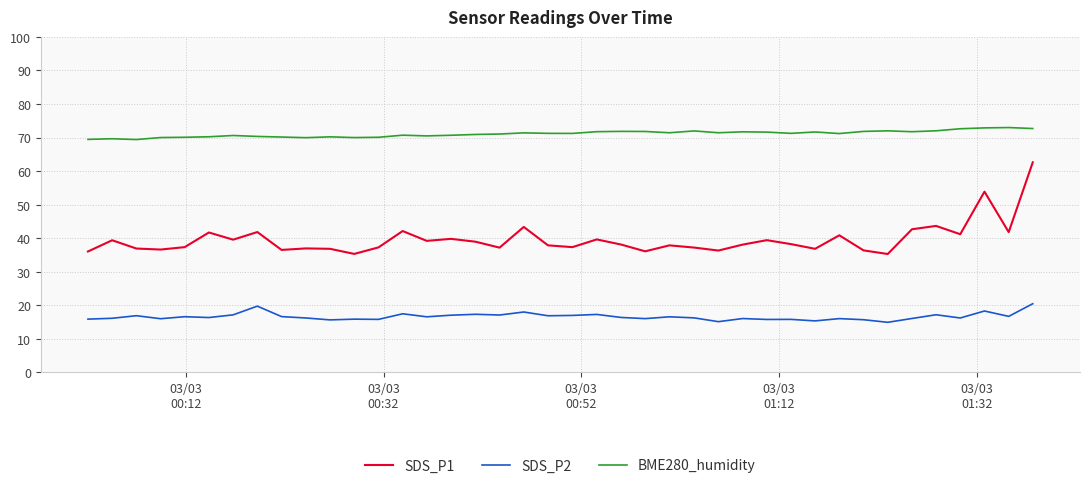

What is the maximum value for SDS_P2?

20.4